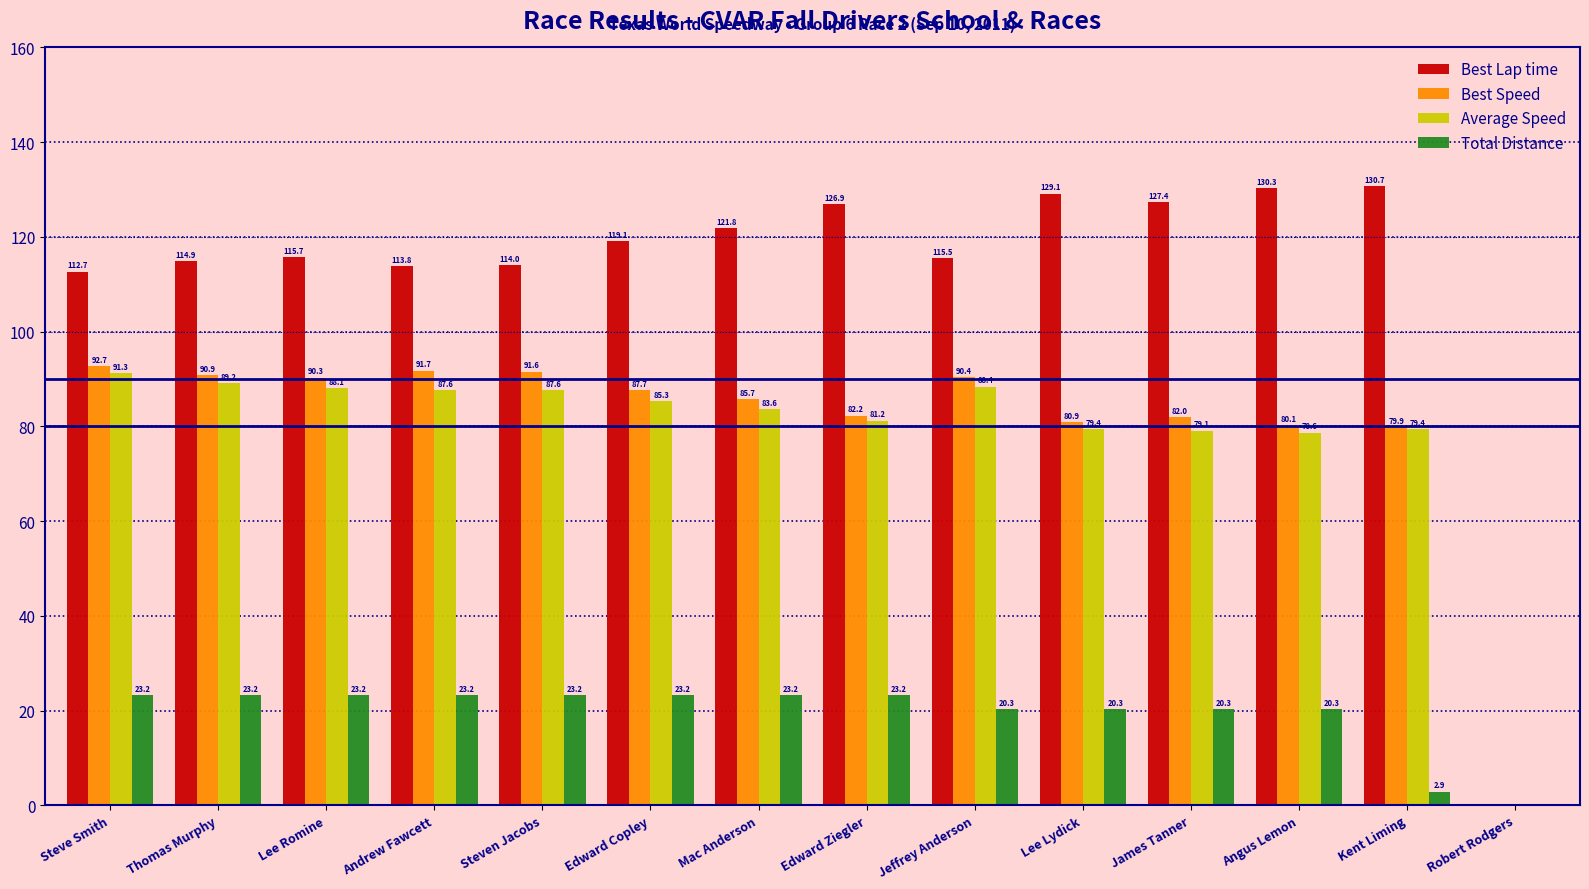

What is the sum of the Best Speed values at Thomas Murphy and Robert Rodgers?

90.9